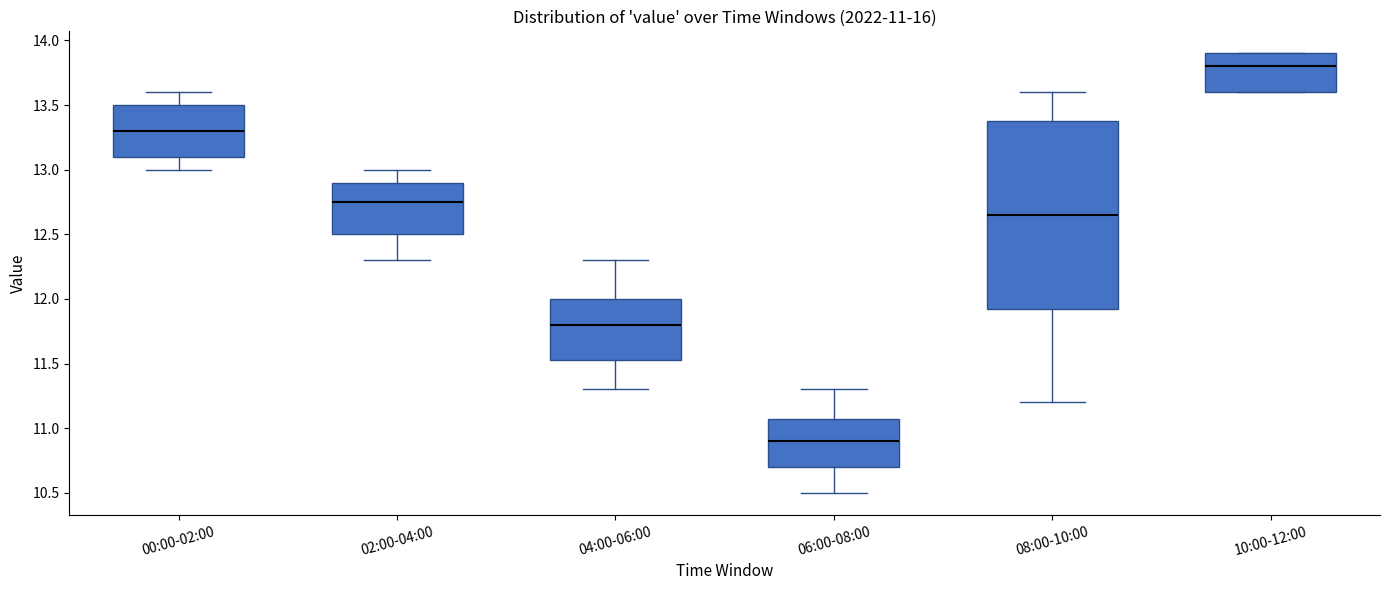

Comparing the boxes themselves (not the whiskers), which one is the tallest?

08:00-10:00